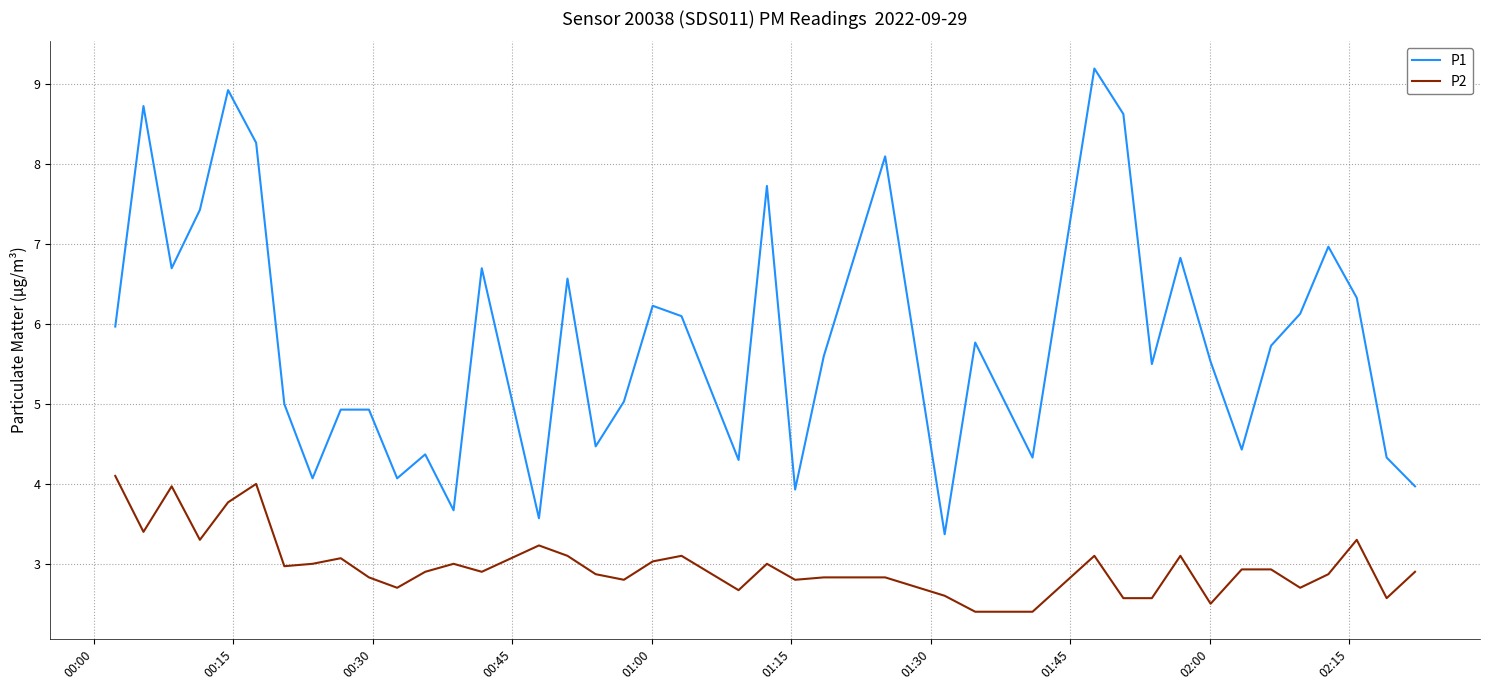

What is the difference between the maximum and minimum values in the P2 series?

1.7